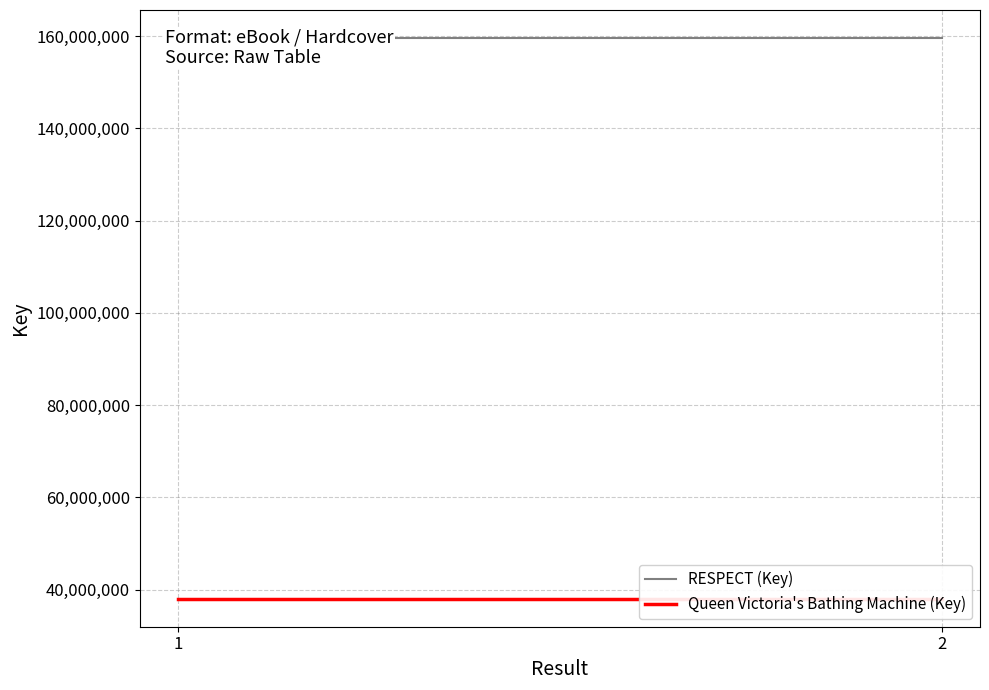

Reading left to right, transcribe all the data shown in this chart.

RESPECT (Key): 159555107	159555107
Queen Victoria's Bathing Machine (Key): 38062724	38062724